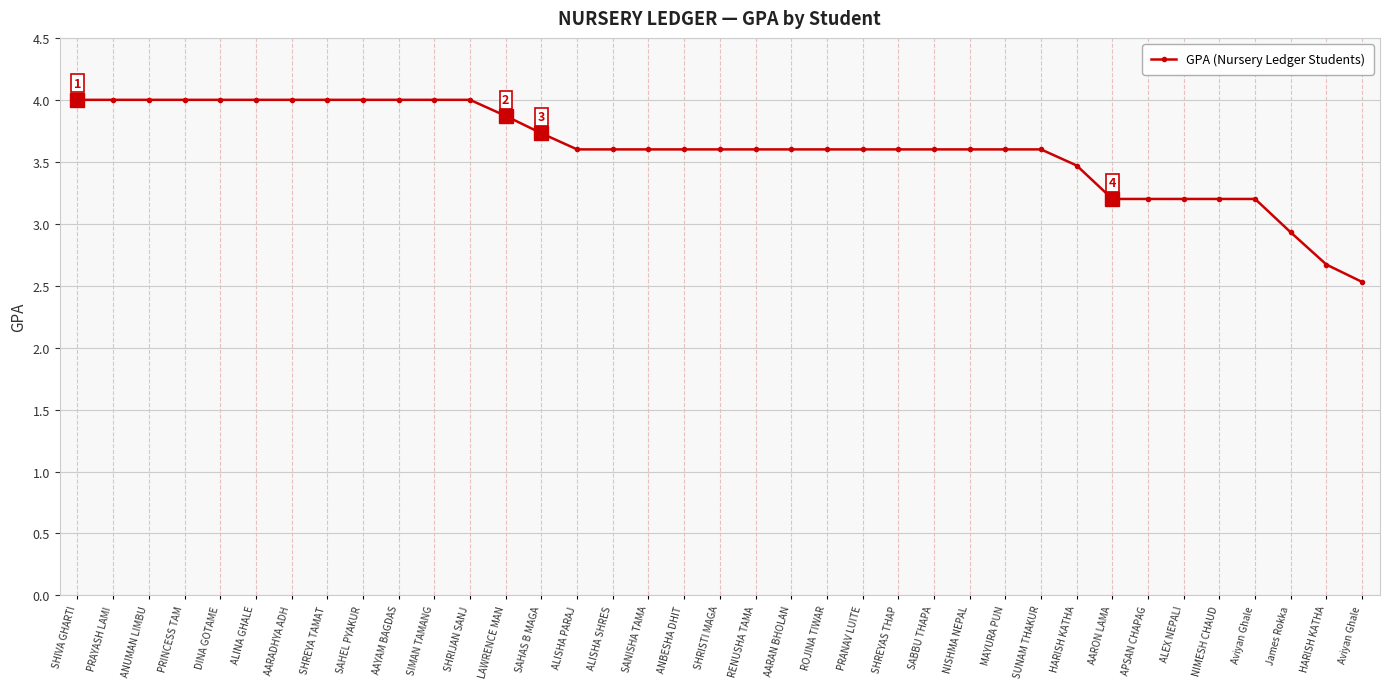

Rank the categories by value from lowest to highest.

Aviyan Ghale, HARISH KATHA, James Rokka, AARON LAMA, APSAN CHAPAG, ALEX NEPALI, NIMESH CHAUD, Aviyan Ghale, HARISH KATHA, ALISHA PARAJ, ALISHA SHRES, SANISHA TAMA, ANBESHA DHIT, SHRISTI MAGA, RENUSHA TAMA, AARAN BHOLAN, ROJINA TIWAR, PRANAV LUITE, SHREYAS THAP, SABBU THAPA, NISHMA NEPAL, MAYURA PUN, SUNAM THAKUR, SAHAS B MAGA, LAWRENCE MAN, SHIVA GHARTI, PRAYASH LAMI, ANUMAN LIMBU, PRINCESS TAM, DINA GOTAME, ALINA GHALE, AARADHYA ADH, SHREYA TAMAT, SAHEL PYAKUR, AAYAM BAGDAS, SIMAN TAMANG, SHRIJAN SANJ